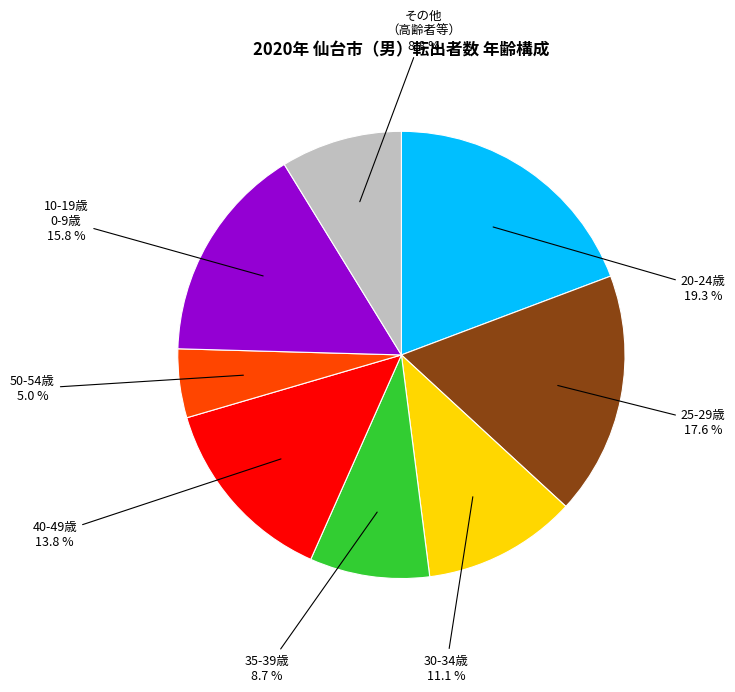

Is there any slice that represents more than half of the pie?

No